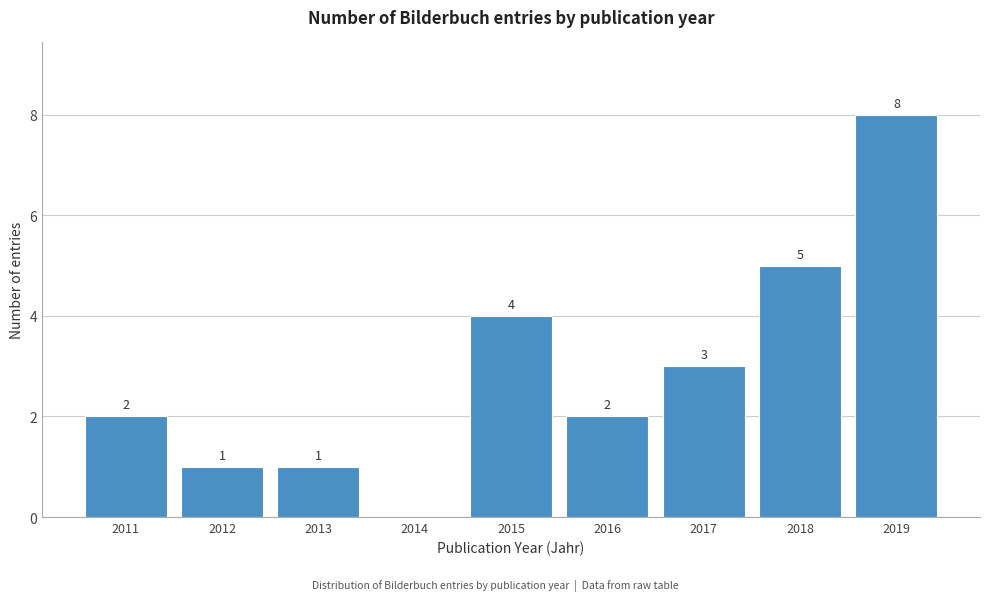

Reading left to right, list all the values displayed in this chart.

2011=2	2012=1	2013=1	2014=0	2015=4	2016=2	2017=3	2018=5	2019=8